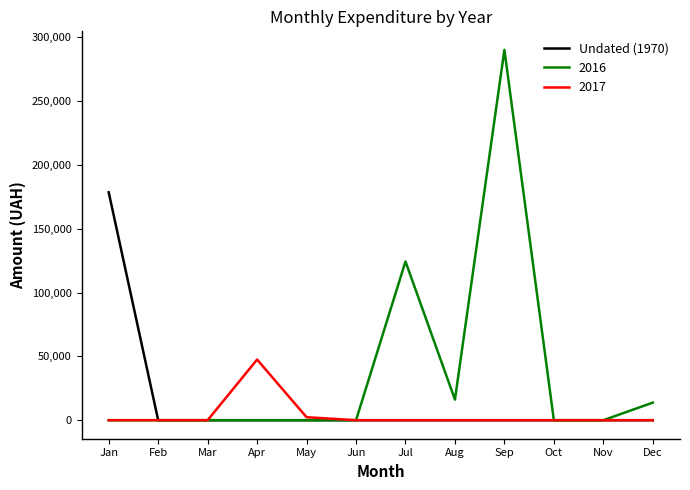

Which series has the largest range (max minus min)?

2016